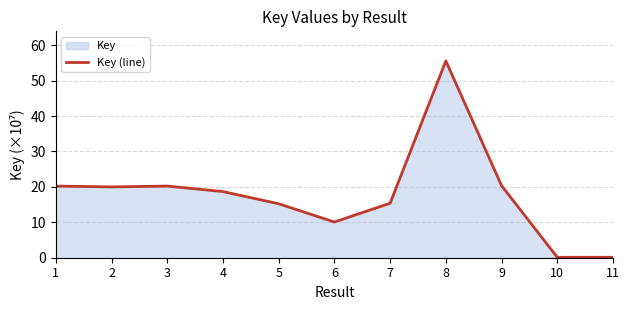

List the labels in order of value, largest first.

8, 9, 1, 3, 2, 4, 7, 5, 6, 11, 10